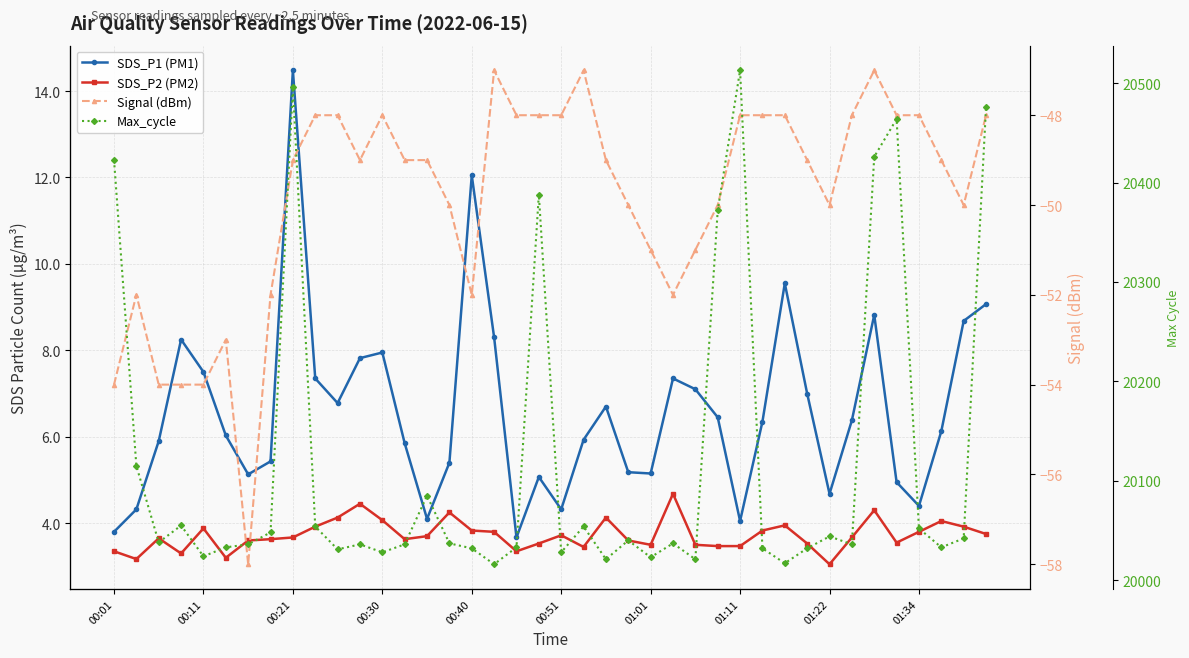

True or false: SDS_P1 (PM1) and Signal (dBm) intersect in this chart.

False